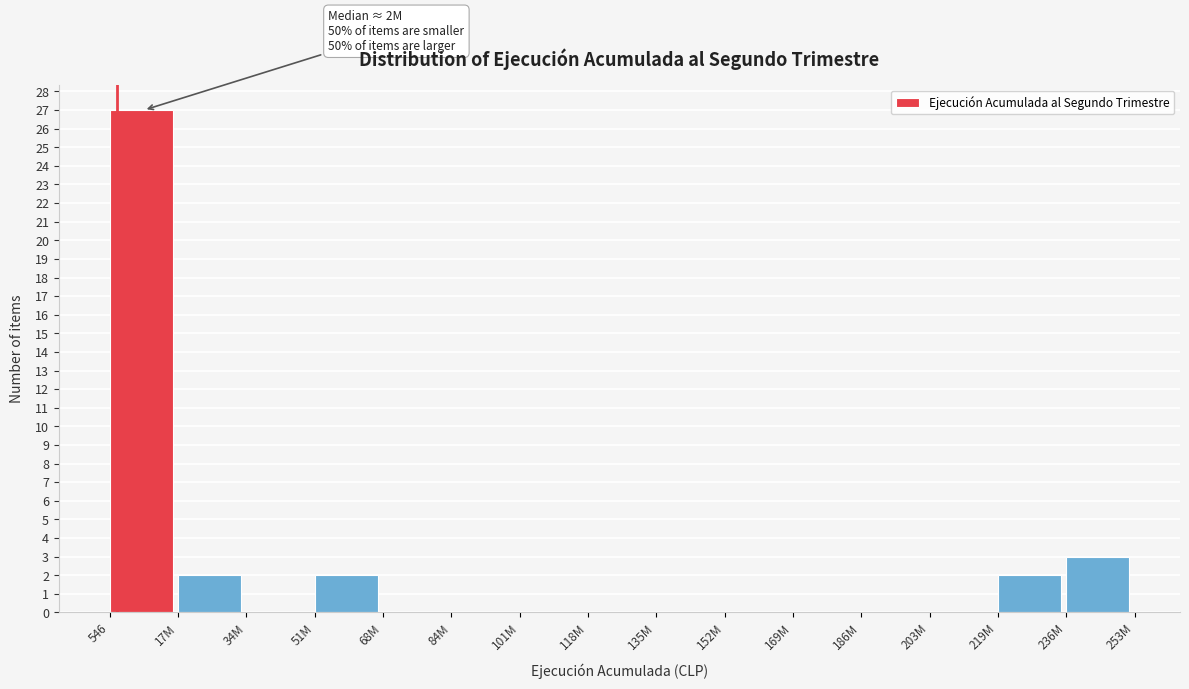

Reading left to right, transcribe all the data shown in this chart.

546=27	17M=2	34M=0	51M=2	68M=0	84M=0	101M=0	118M=0	135M=0	152M=0	169M=0	186M=0	203M=0	219M=2	236M=3